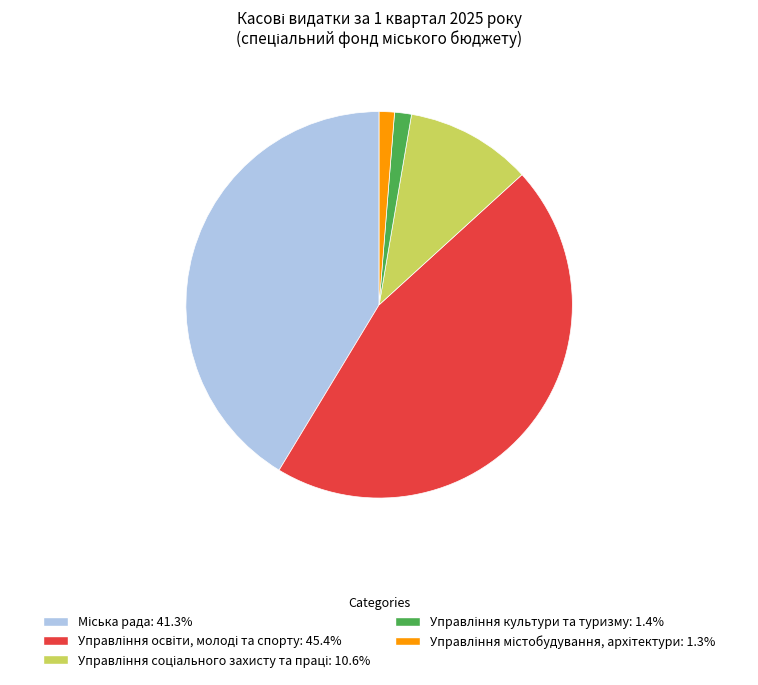

Is there a majority slice in this chart?

No